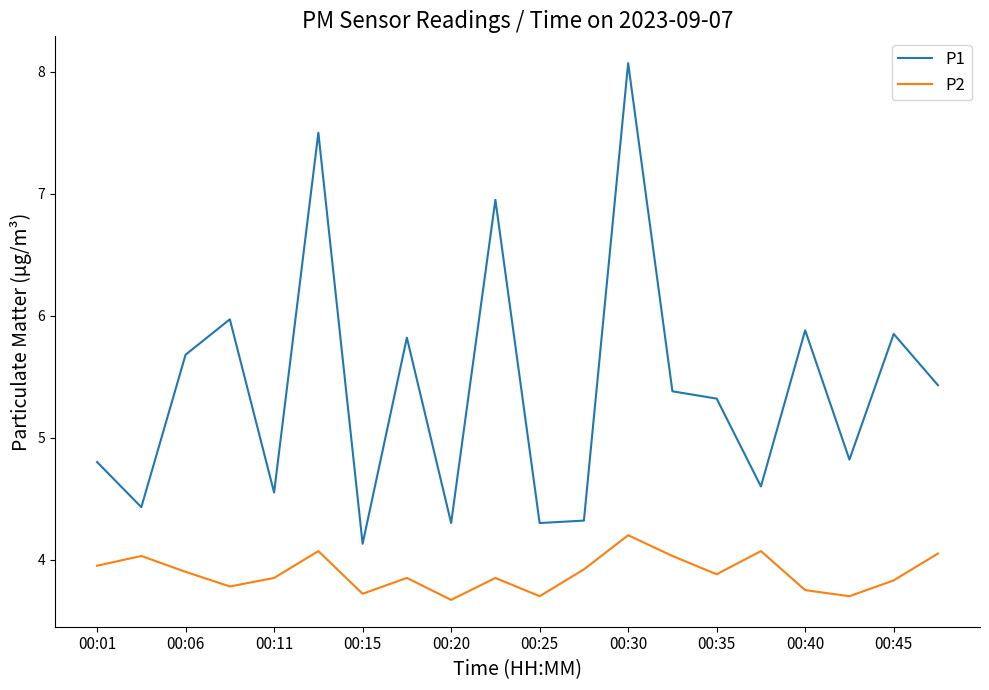

True or false: P2 and P1 intersect in this chart.

False